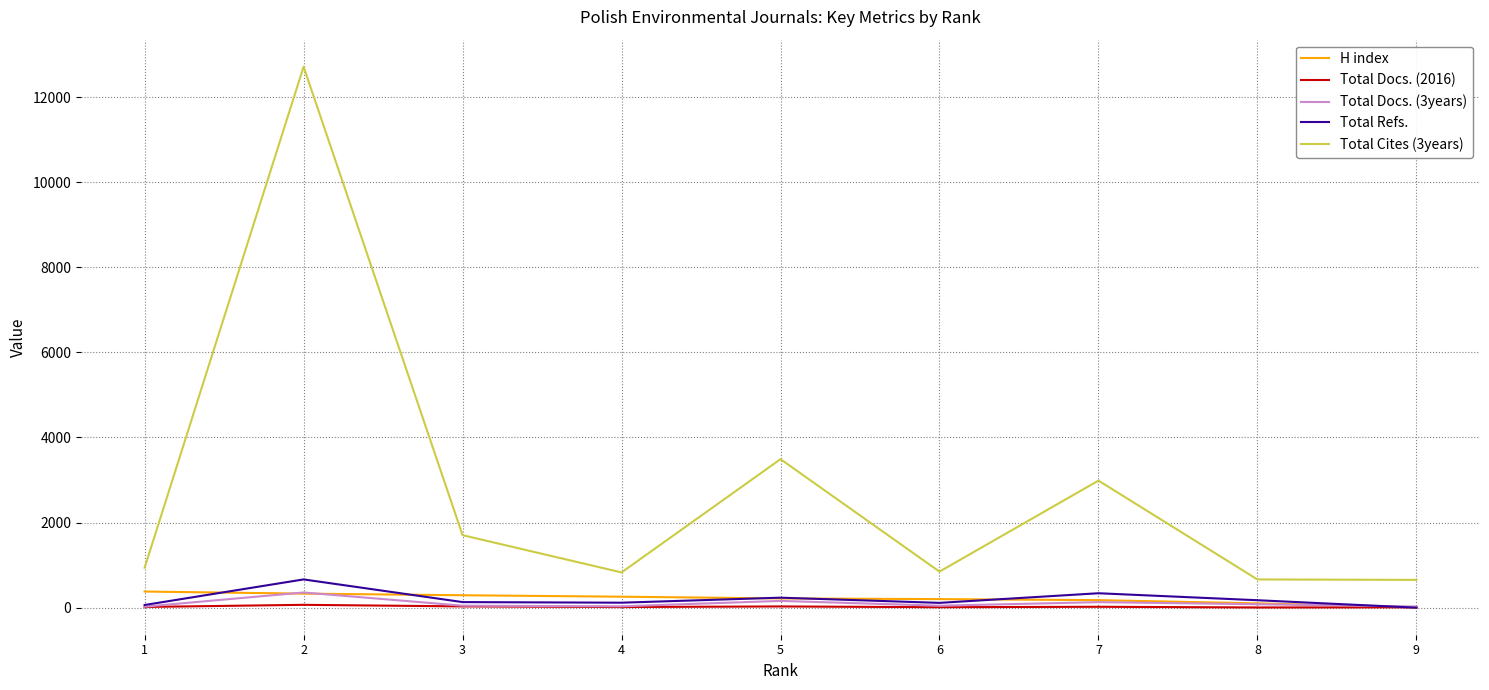

The value of Total Cites (3years) at 3 is 2634. True or false?

False